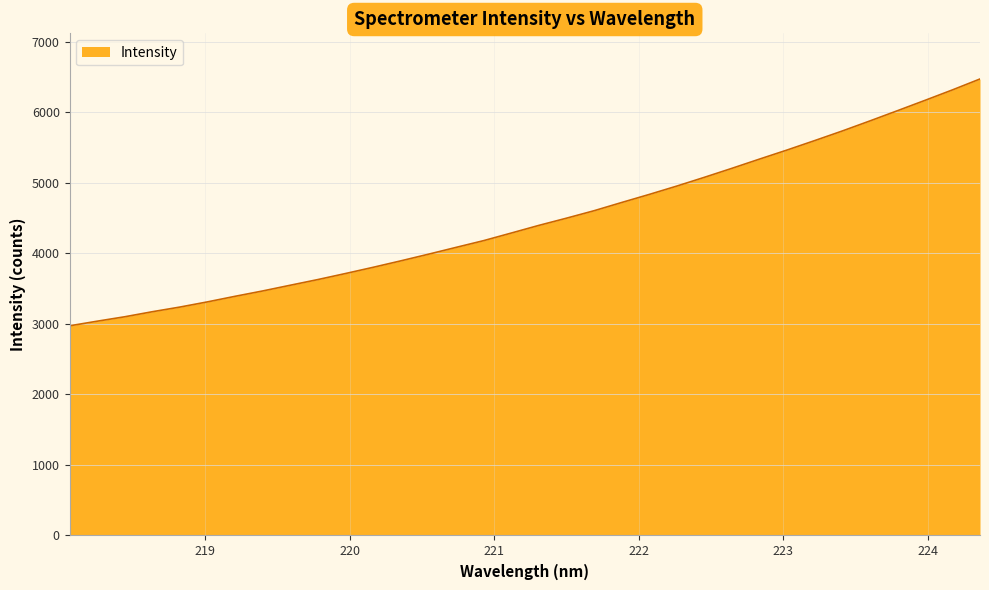

What is the difference between the maximum and minimum values?

3501.4